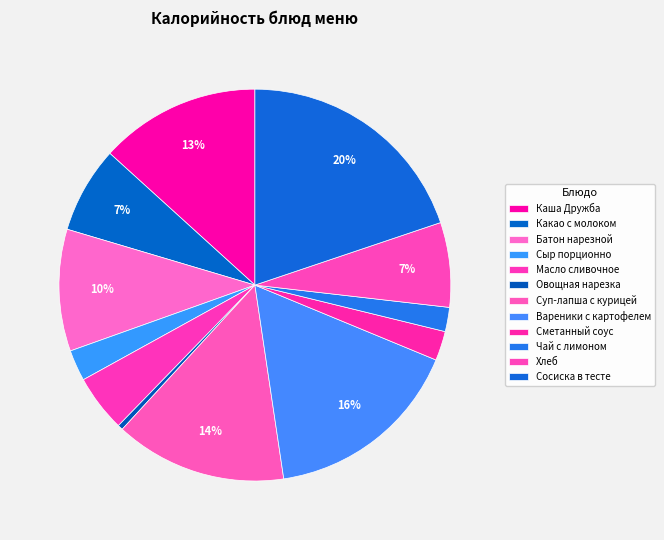

Is it true that Овощная нарезка is 0% of the pie?

True